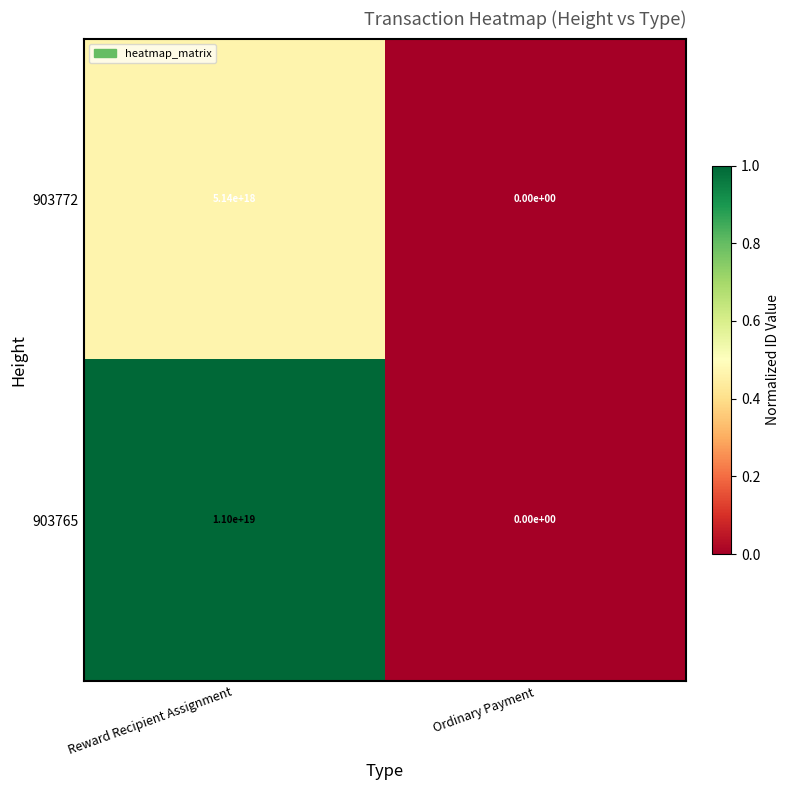

Is it true that 903765 equals 15544662899727998976 at Reward Recipient Assignment?

False